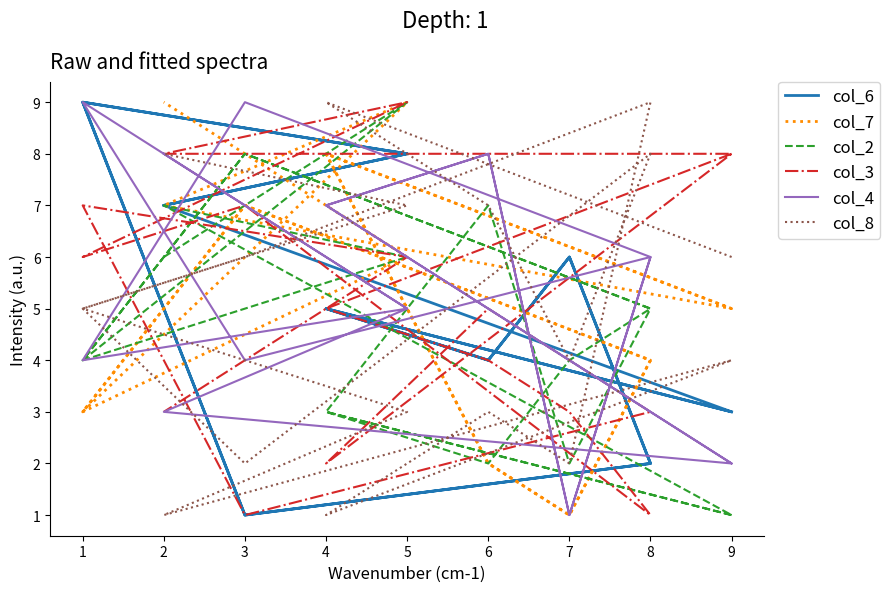

What is the lowest value of the col_3 series?

1